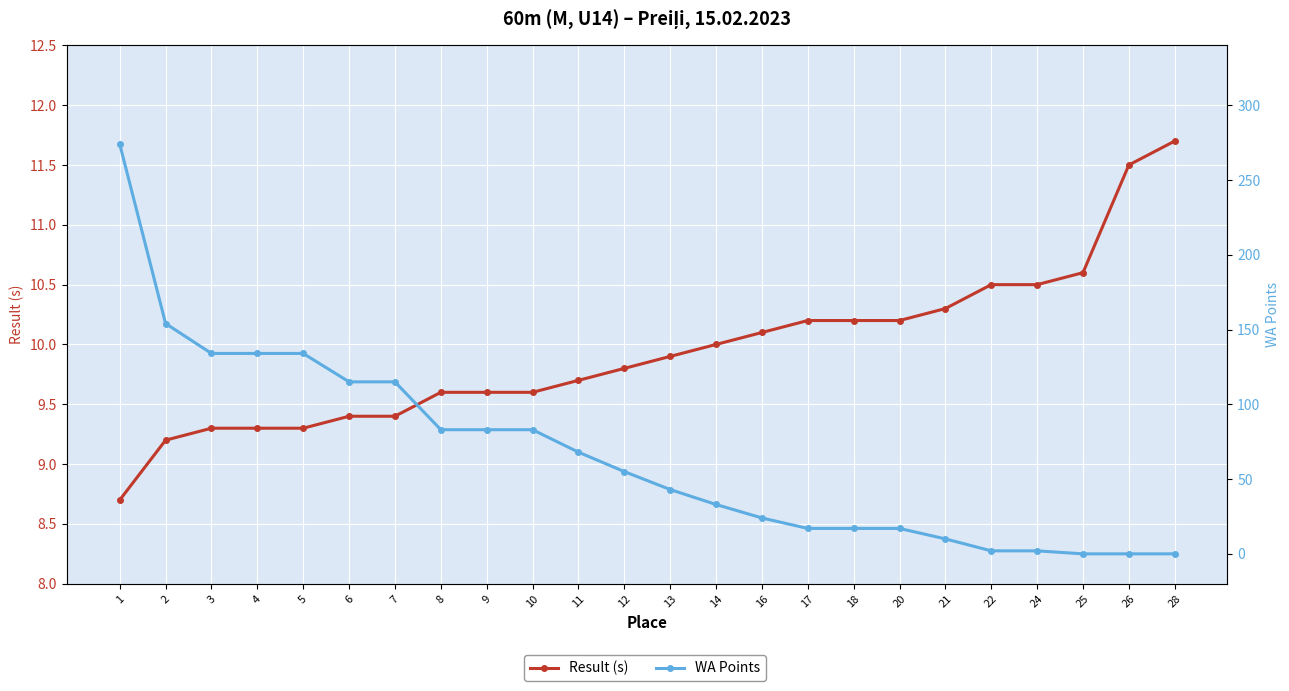

Between 2 and 6, which series saw the biggest shift?

WA Points